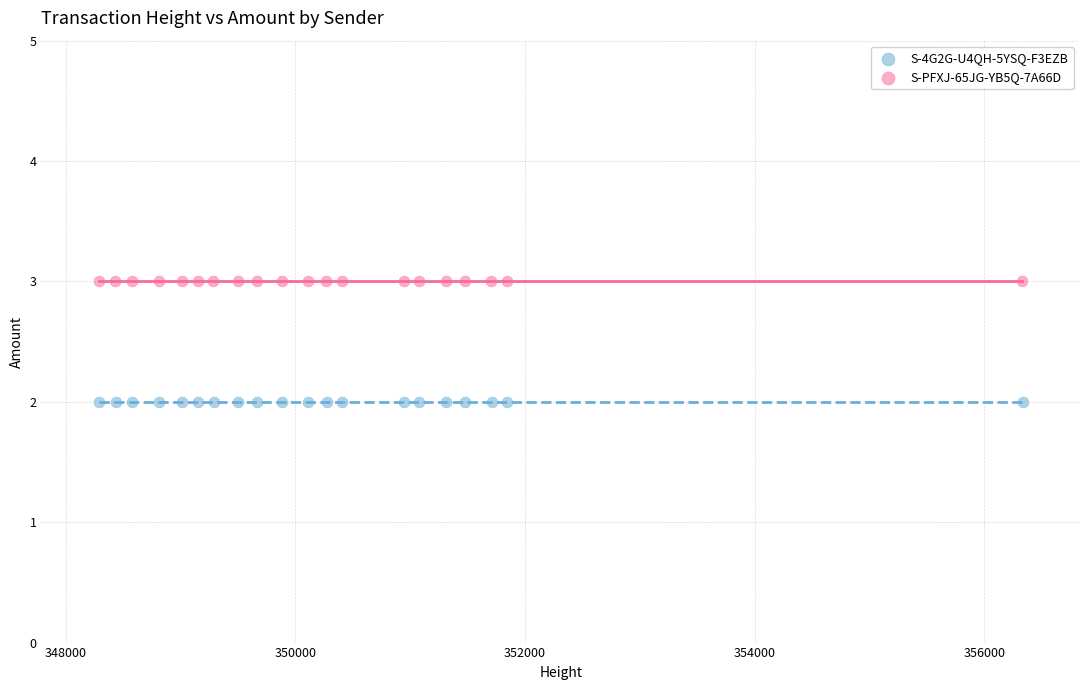

What are all the series names shown in the legend?

S-4G2G-U4QH-5YSQ-F3EZB, S-PFXJ-65JG-YB5Q-7A66D